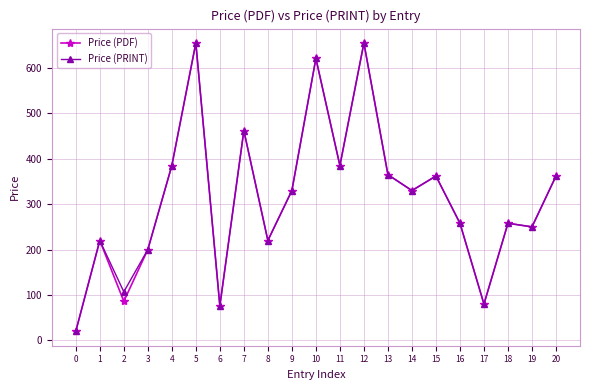

What is the value of the Price (PDF) point at the 3rd from the left?

86